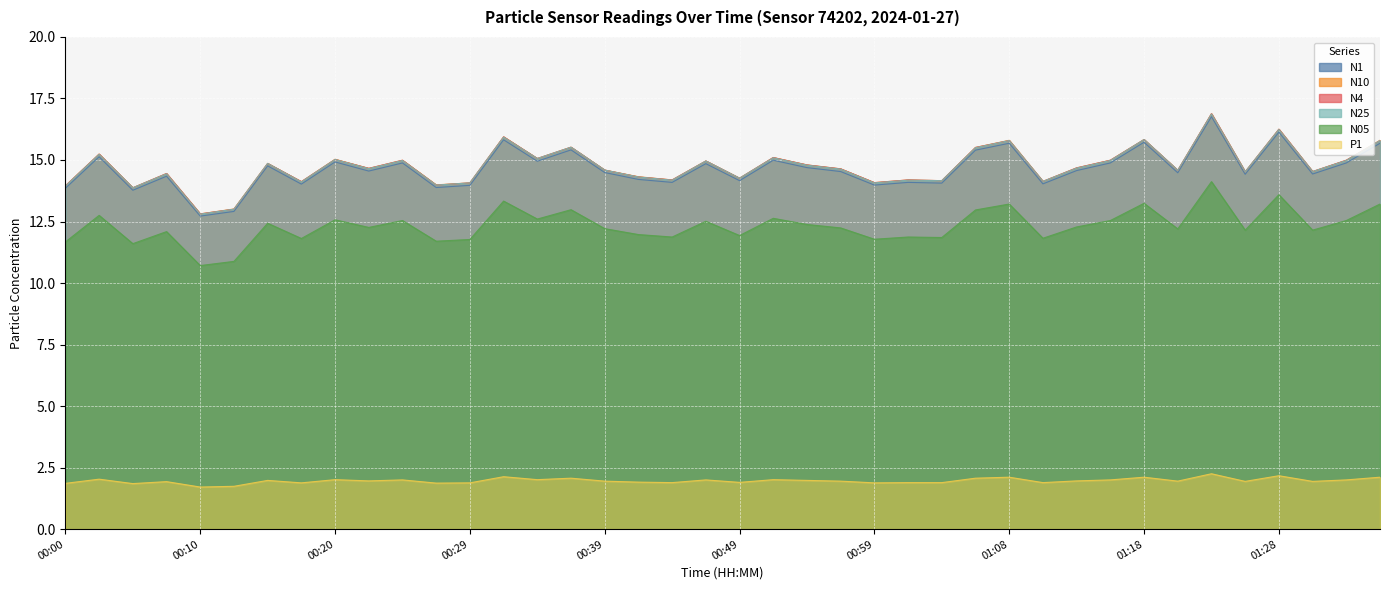

What is the difference between the maximum and second lowest values in the P1 series?

0.5